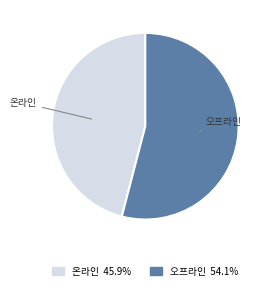

Rank the categories by value from highest to lowest.

오프라인, 온라인